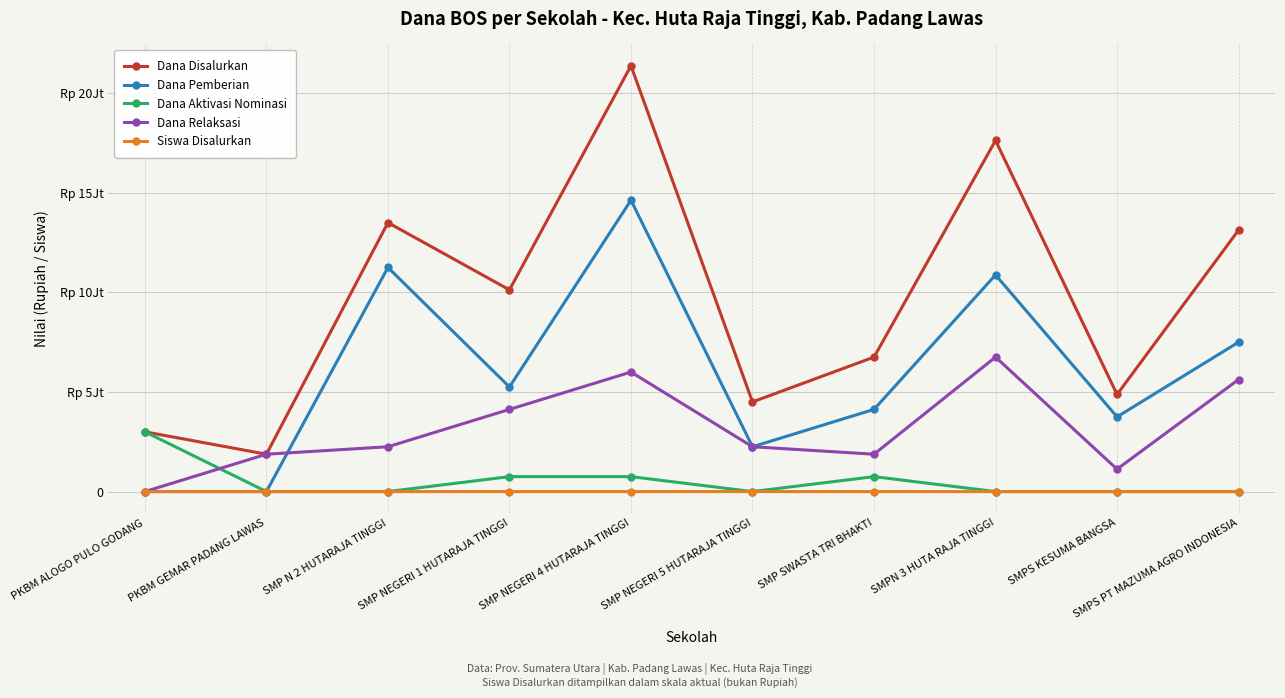

What is the average value of the Dana Disalurkan series?

9675000